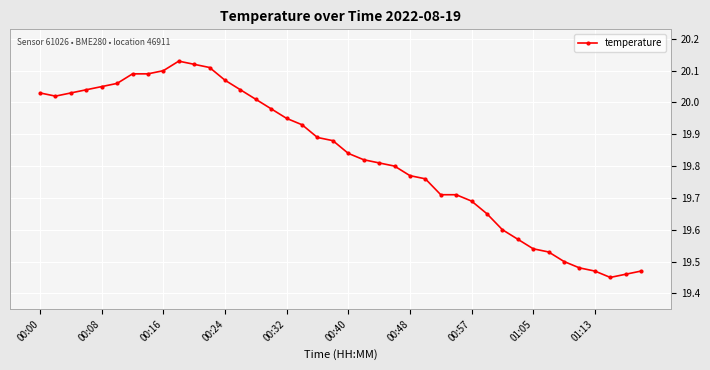

What is the difference between the maximum and minimum values?

0.7